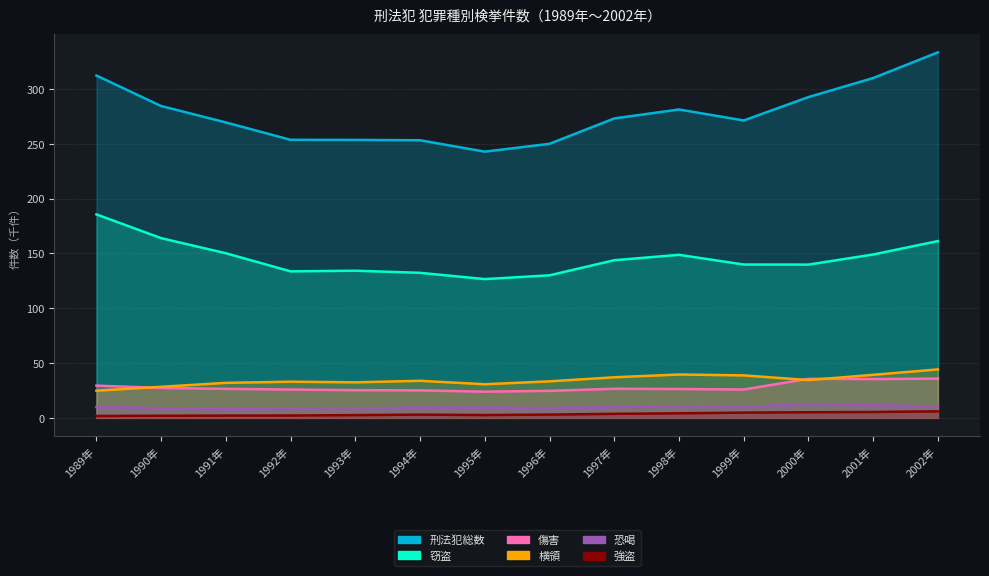

What are all the series names shown in the legend?

刑法犯総数, 窃盗, 傷害, 横領, 恐喝, 強盗